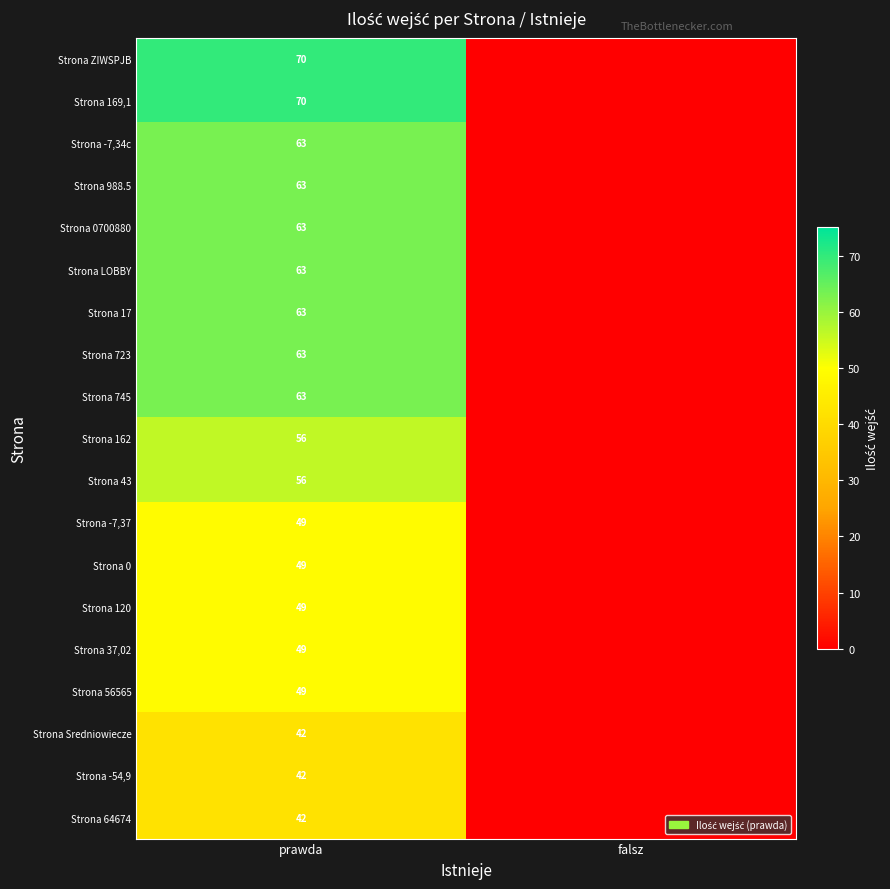

What is the difference between the highest and lowest values at prawda?

28